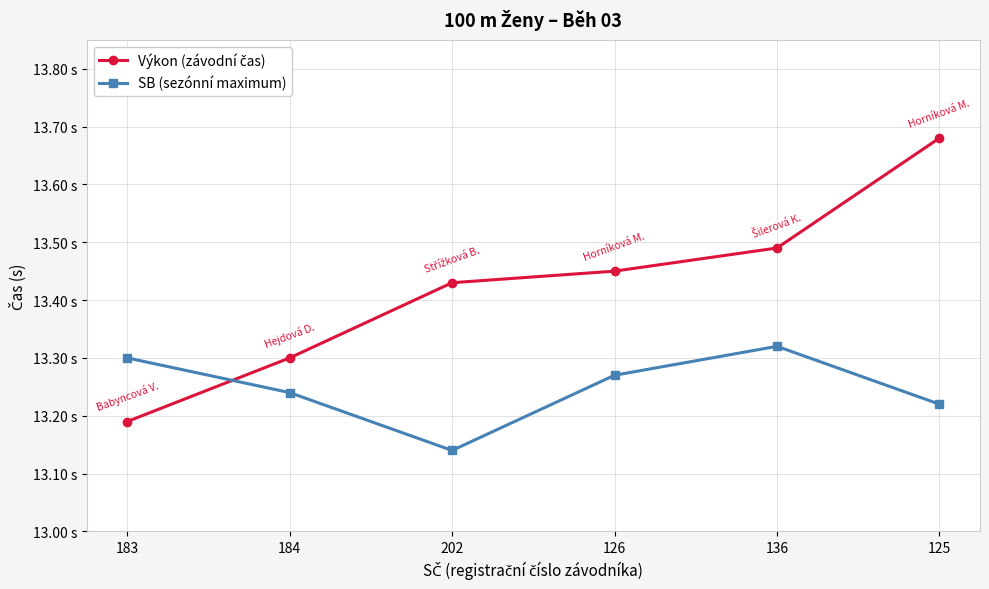

Does the chart have visible grid lines?

Yes